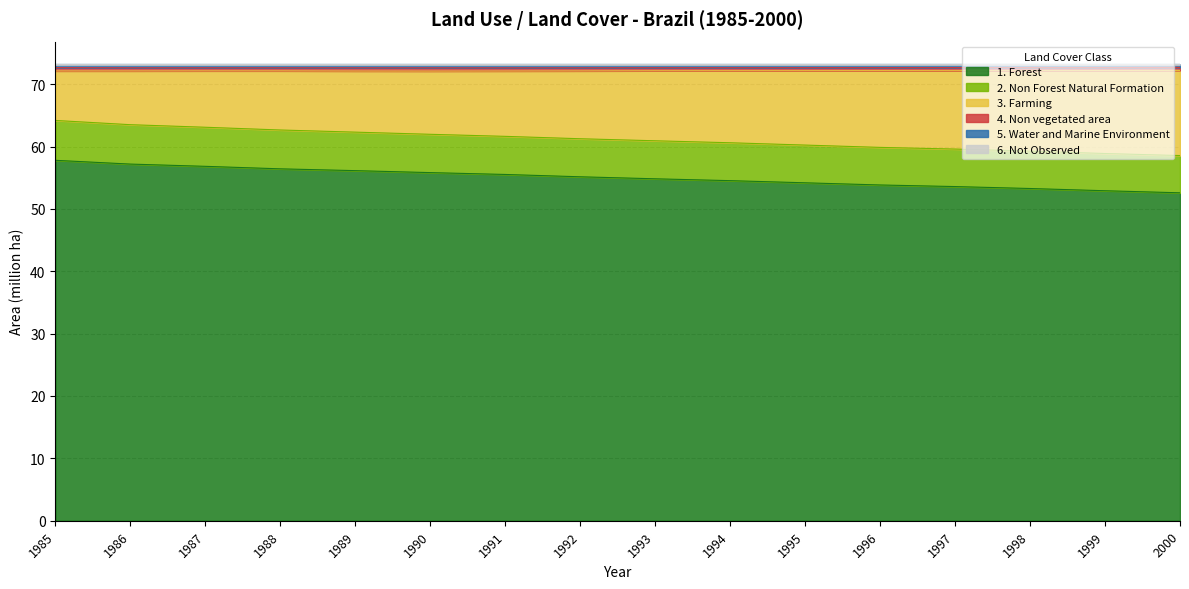

How many interior local peaks does the 5. Water and Marine Environment series have?

2